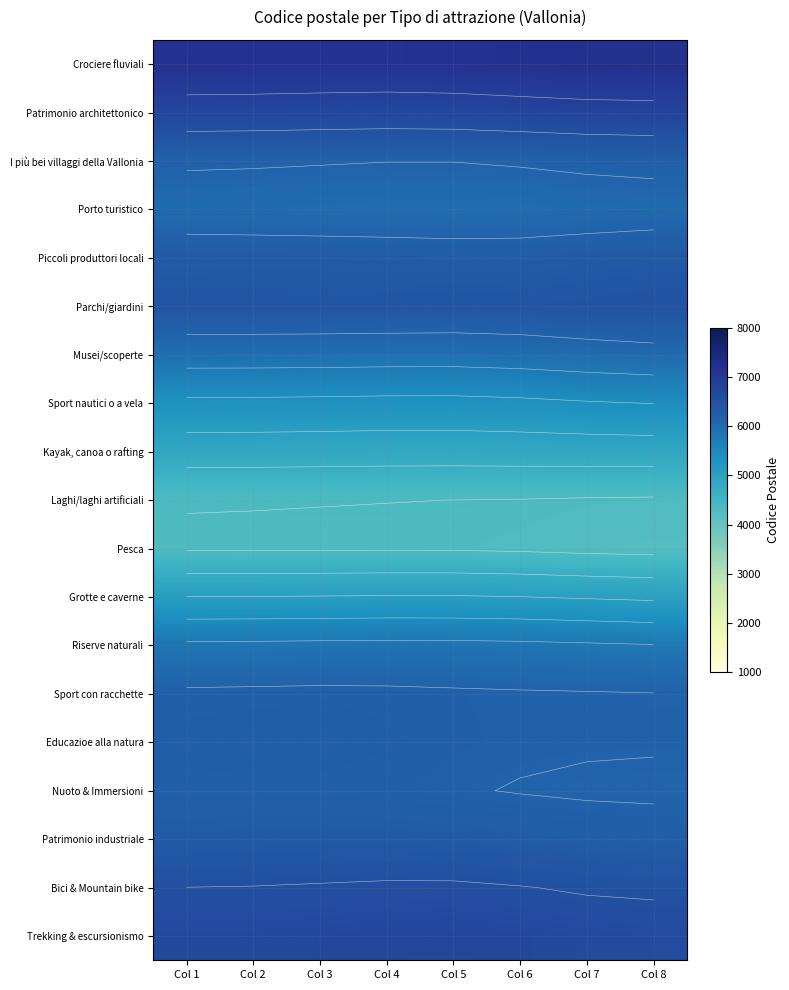

The Laghi/laghi artificiali series shows 4278.2 at Col 8. True or false?

True